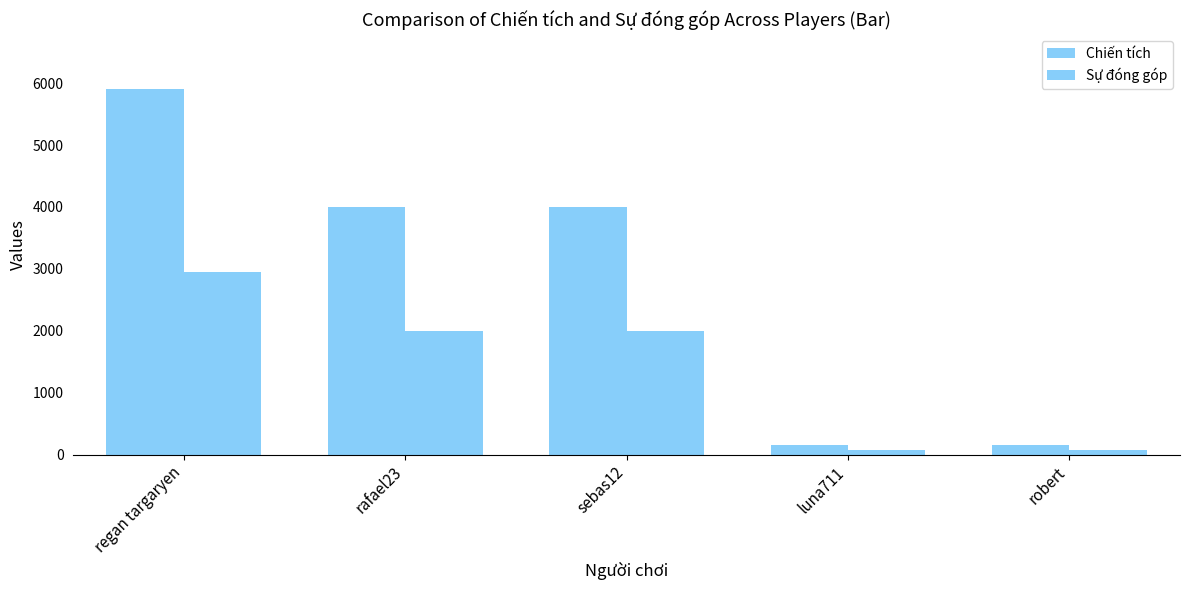

Between luna711 and robert, which is larger?

robert